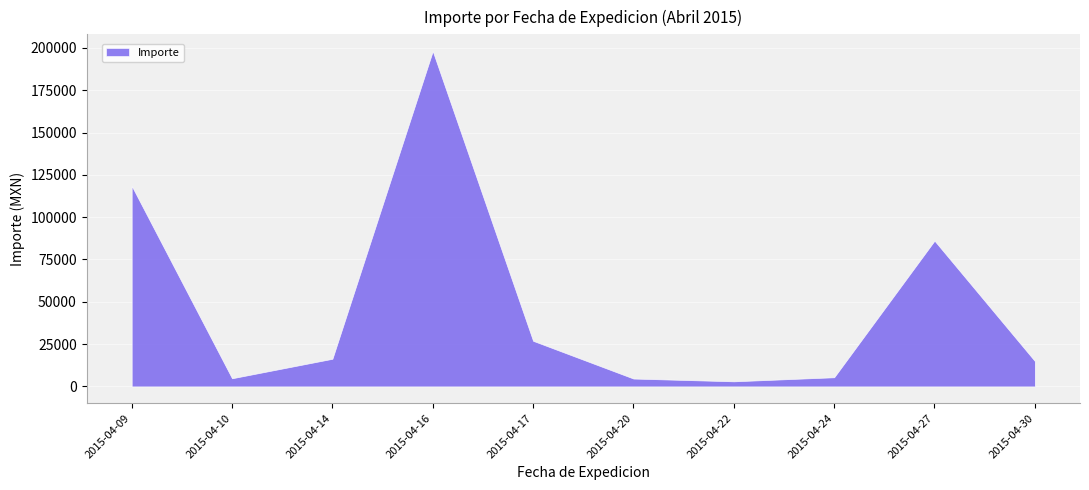

What is the change in value from 2015-04-09 to 2015-04-17?

-91595.0